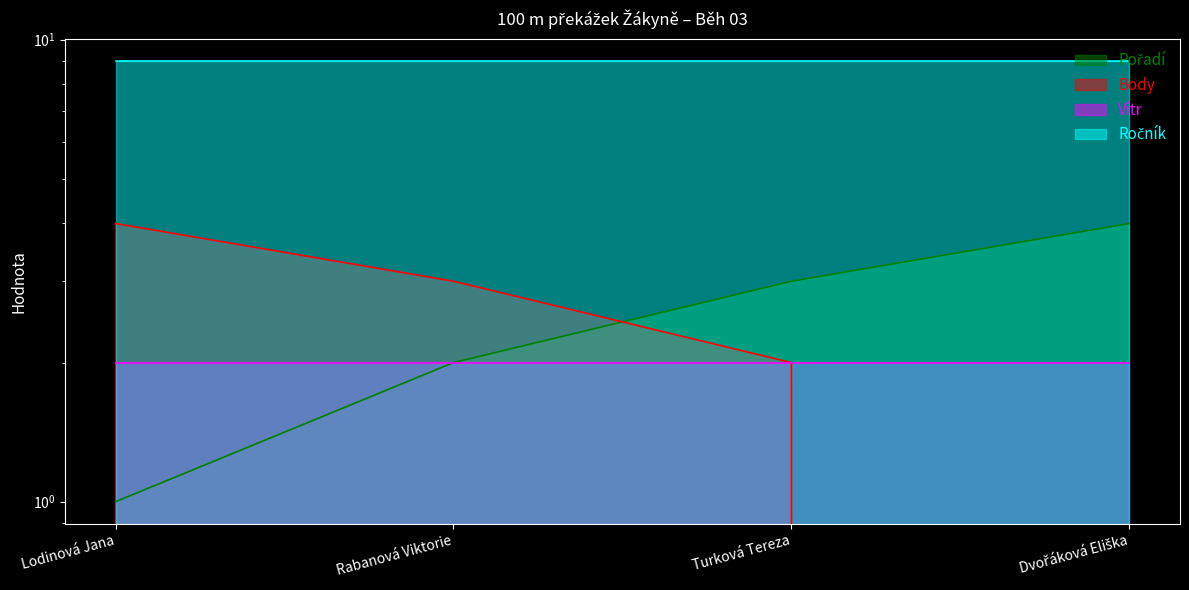

Is the value of Body at Dvořáková Eliška greater than the value of Pořadí at Turková Tereza?

No